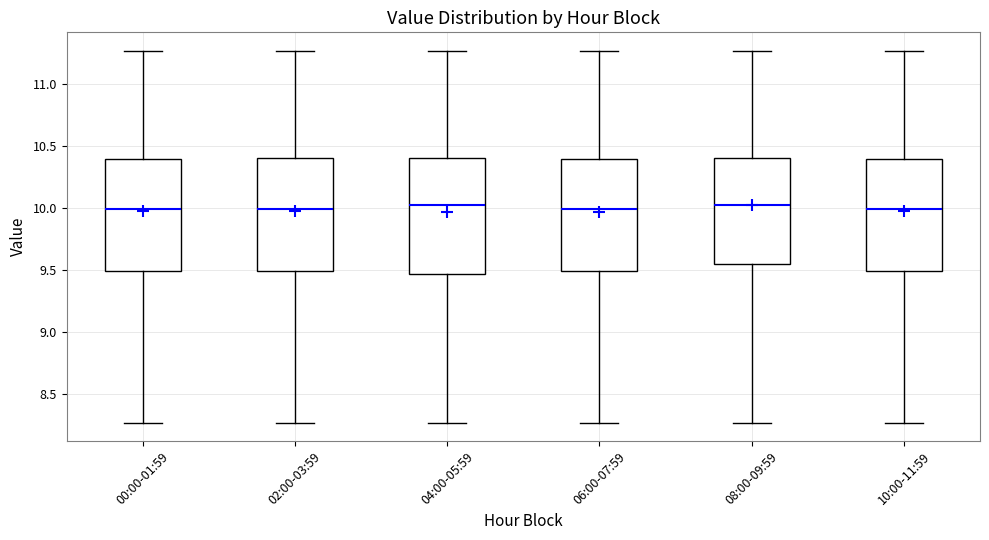

Reading left to right, transcribe this box plot: for each box, give where its median line is, the range the box spans, and where its two whiskers end, as read against the y-axis. The values are not printed on the chart, so give them approximately, as read against the axis.

00:00-01:59: median 10.00, box 9.50 to 10.40, whiskers 8.25 to 11.25
02:00-03:59: median 10.00, box 9.50 to 10.40, whiskers 8.25 to 11.25
04:00-05:59: median 10.05, box 9.45 to 10.40, whiskers 8.25 to 11.25
06:00-07:59: median 10.00, box 9.50 to 10.40, whiskers 8.25 to 11.25
08:00-09:59: median 10.05, box 9.55 to 10.40, whiskers 8.25 to 11.25
10:00-11:59: median 10.00, box 9.50 to 10.40, whiskers 8.25 to 11.25